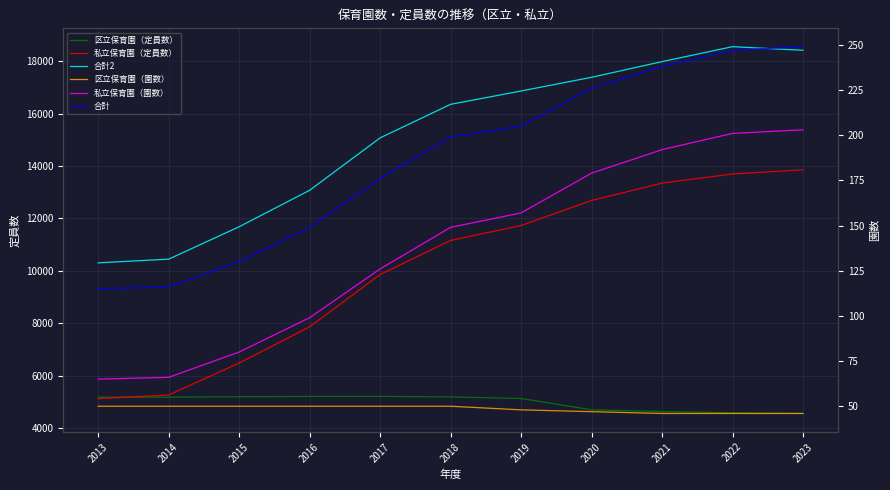

Does the chart have visible grid lines?

Yes